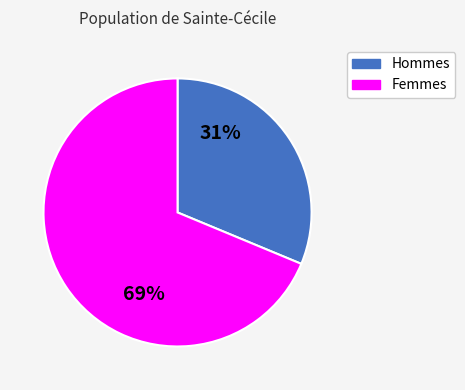

To the nearest percent, what is the average slice percentage?

50%